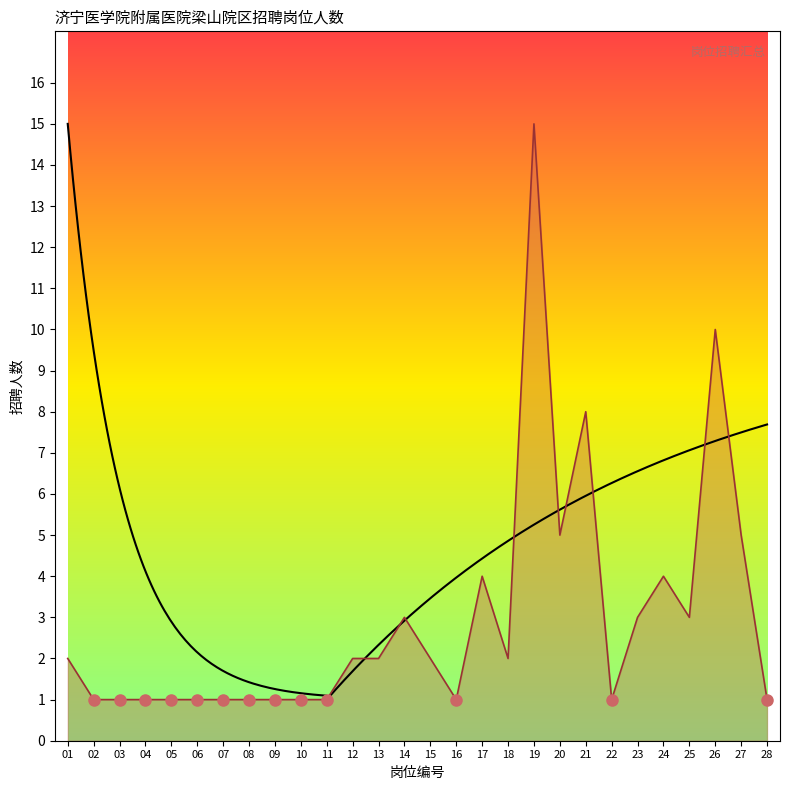

What is the sum of the values at 13 and 01?

4